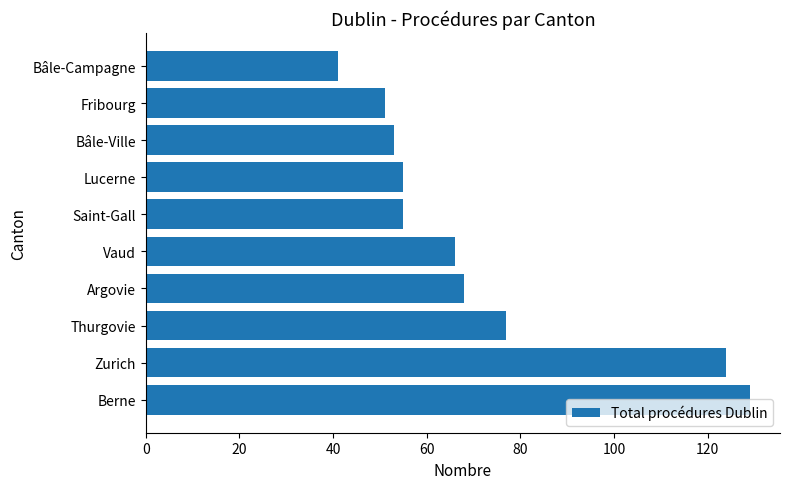

The value at Thurgovie is 77. True or false?

True